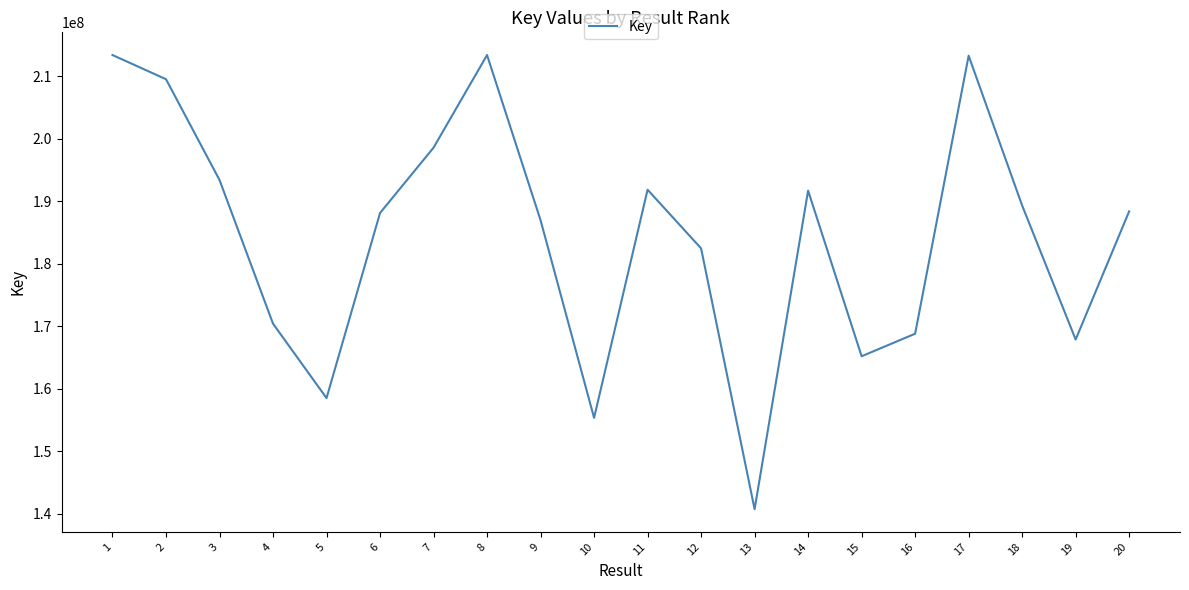

What is the change in value from 5 to 18?

+30797894